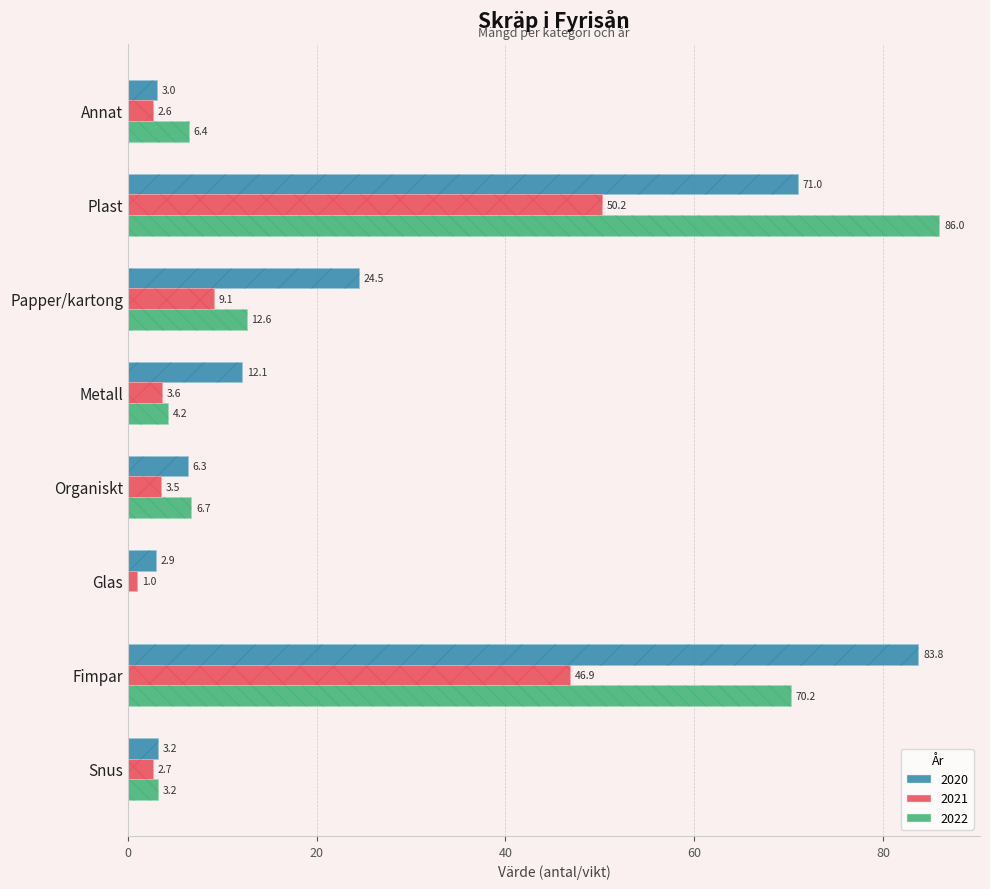

Reading left to right, what are all the values shown in this chart?

2020: 3.0	71.0	24.5	12.1	6.3	2.9	83.8	3.2
2021: 2.6	50.2	9.1	3.6	3.5	1.0	46.9	2.7
2022: 6.4	86.0	12.6	4.2	6.7	0.0	70.2	3.2